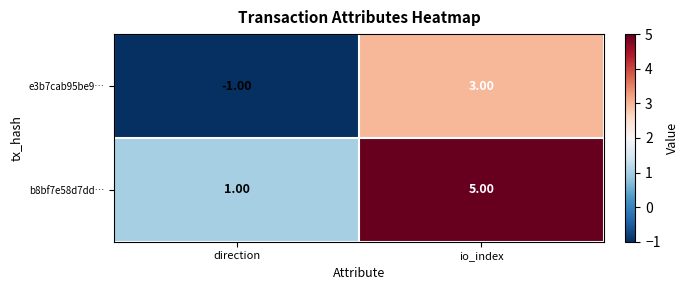

Which series has the largest total across all categories?

b8bf7e58d7dd…